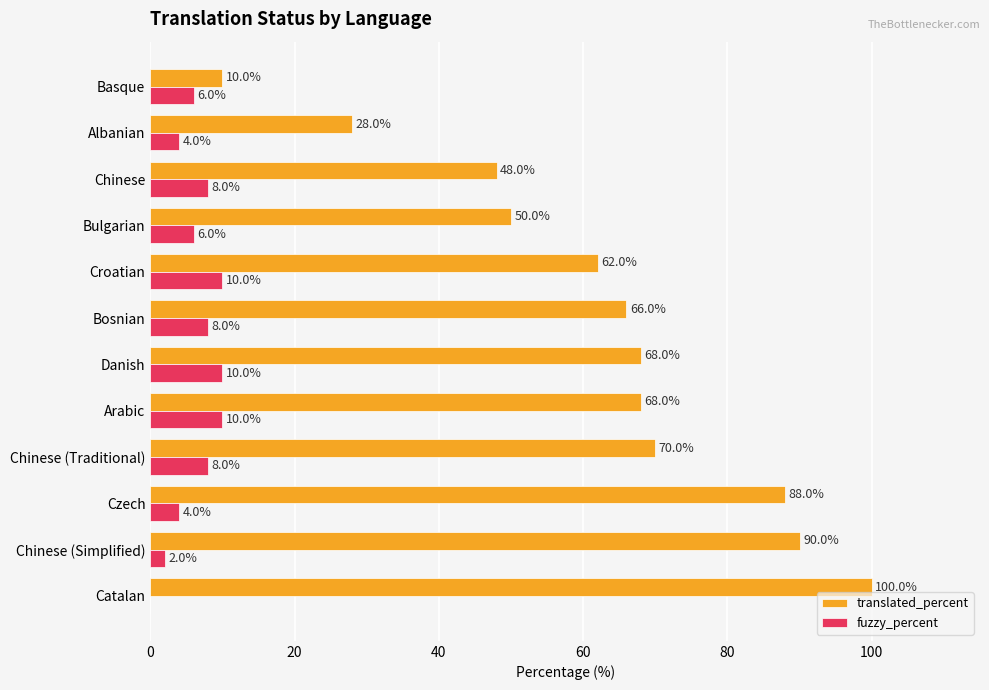

How many data points does each series have?

12